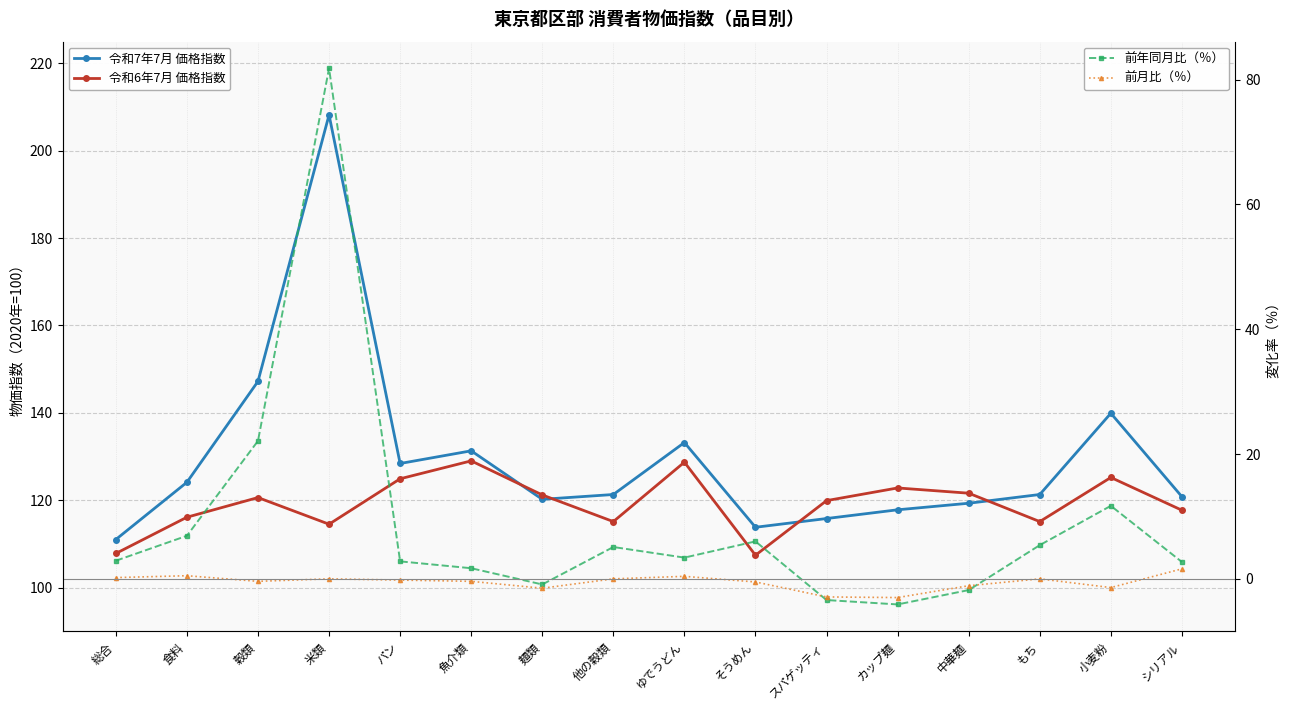

What is the value of the 前月比（％） point at the 1st from the left?

0.2